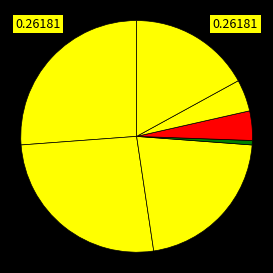

Rank the categories by value from highest to lowest.

Совет Знаменского муниципального района, Общегосударственные вопросы, Функционирование законодательных органов, Расходы на выплаты персоналу, Закупка товаров, работ и услуг, Другие общегосударственные вопросы, Обеспечение деятельности финансовых органов